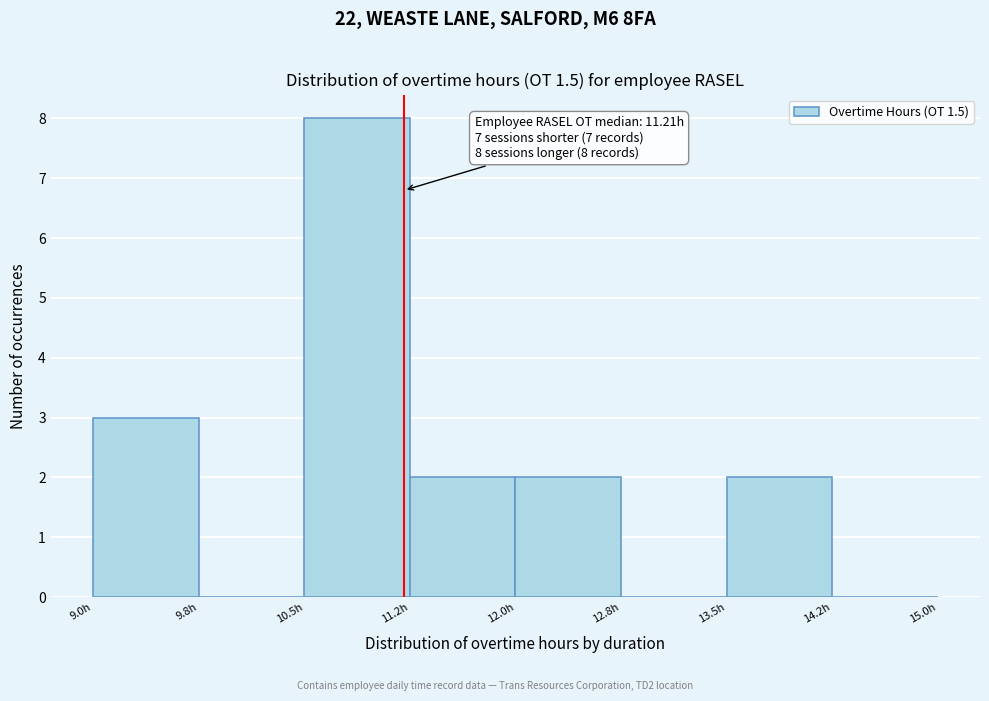

Which range on the x-axis has the tallest bar?

10.50 to 11.25